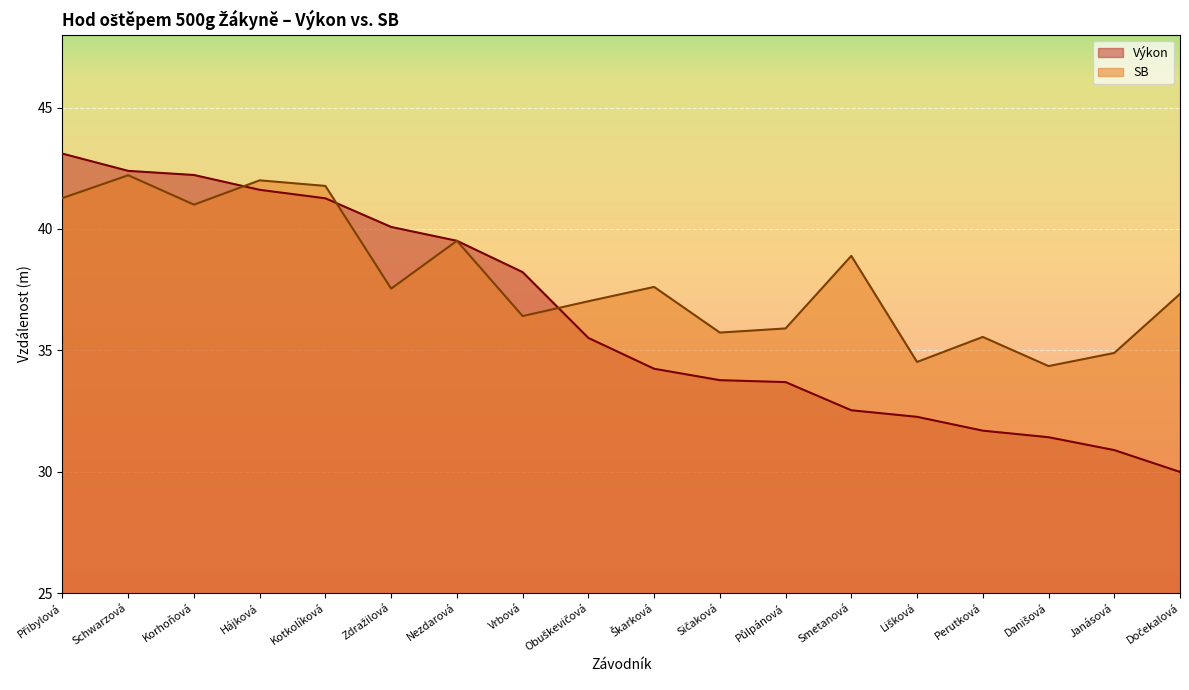

True or false: SB and Výkon cross at least once.

True